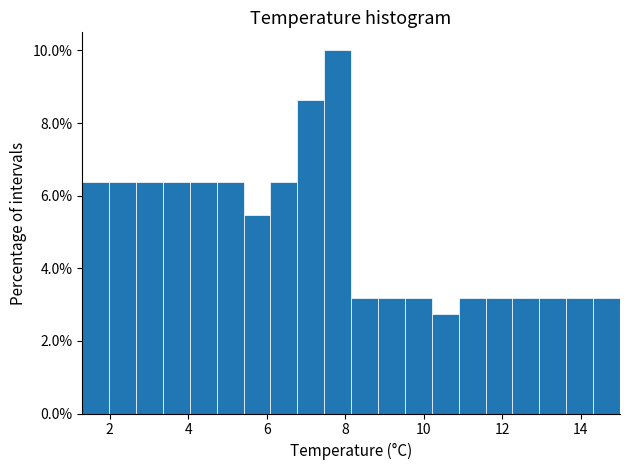

Around what value on the x-axis is the tallest bar? Give the approximate position of its centre, as read against the axis.

7.8